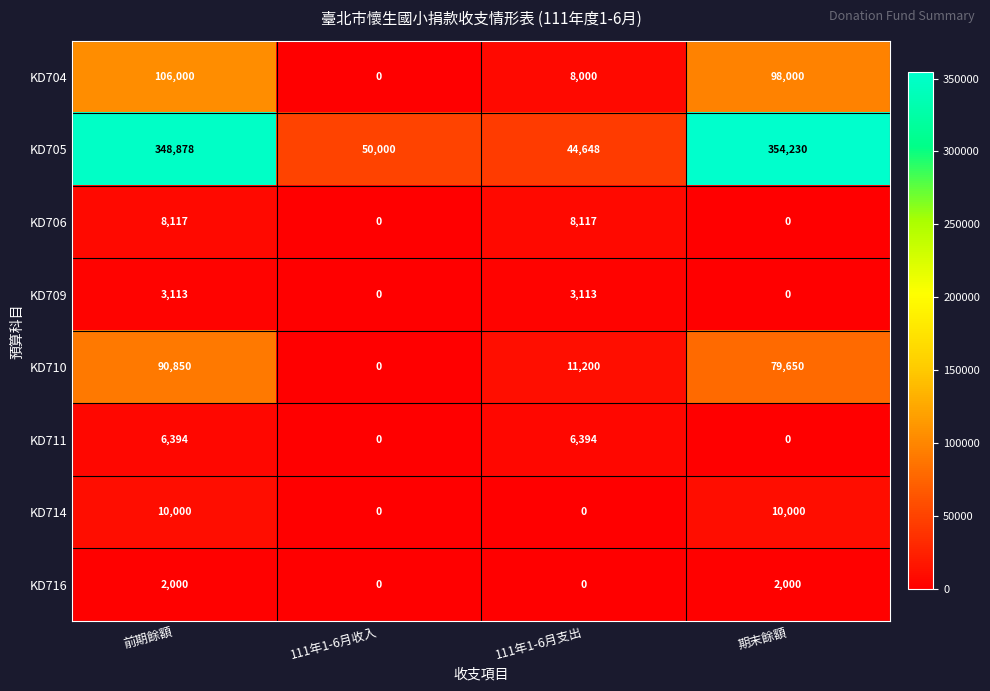

Which series has the largest range (max minus min)?

KD705